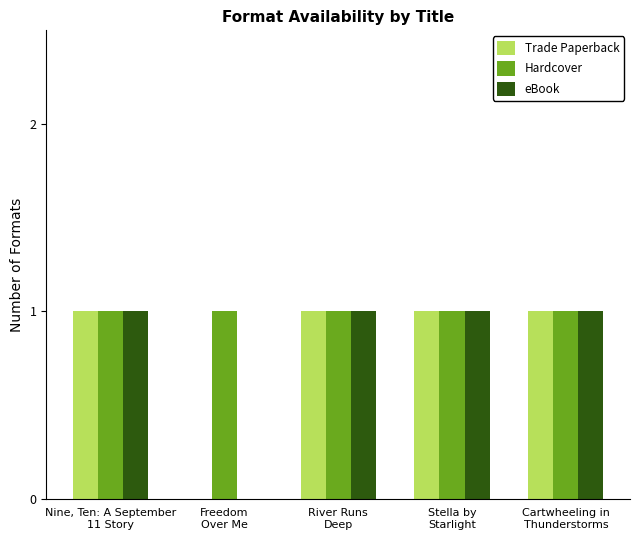

Are the bars horizontal?

No